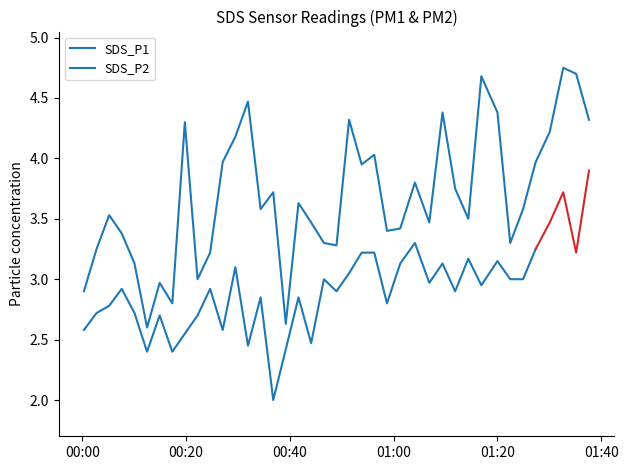

What is the change in value from 2021/08/22 00:07:36 to 2021/08/22 00:27:04?

+0.6